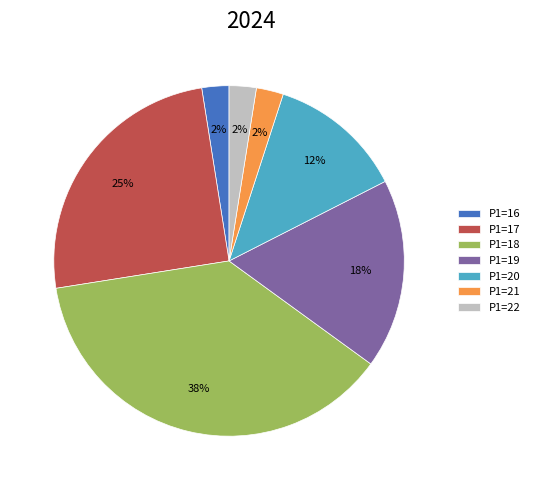

Which category has the biggest portion of the pie?

P1=18